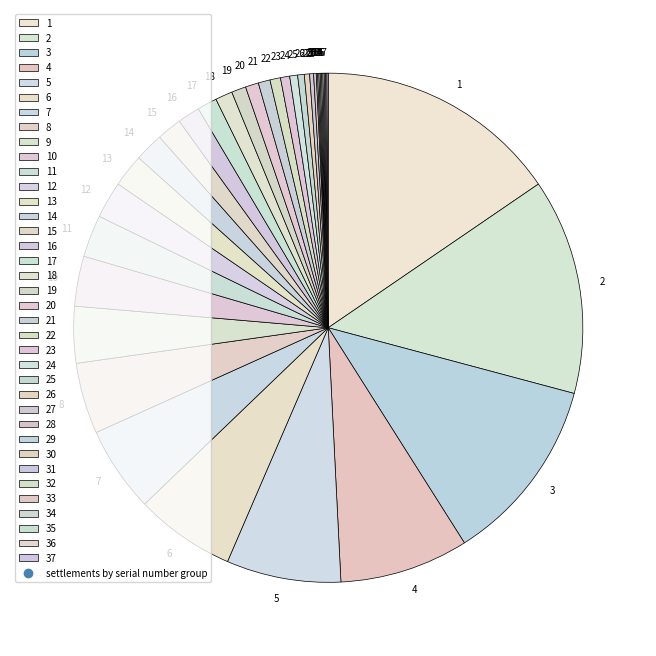

Is there any slice that represents more than half of the pie?

No